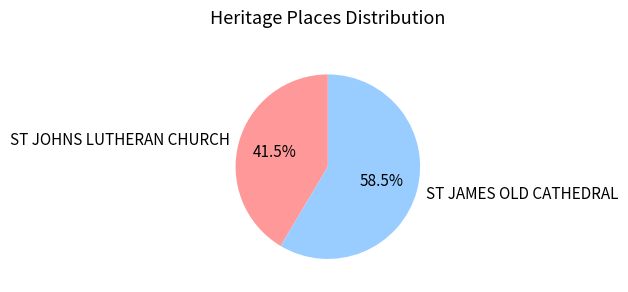

What is the smallest slice in the pie chart?

ST JOHNS LUTHERAN CHURCH